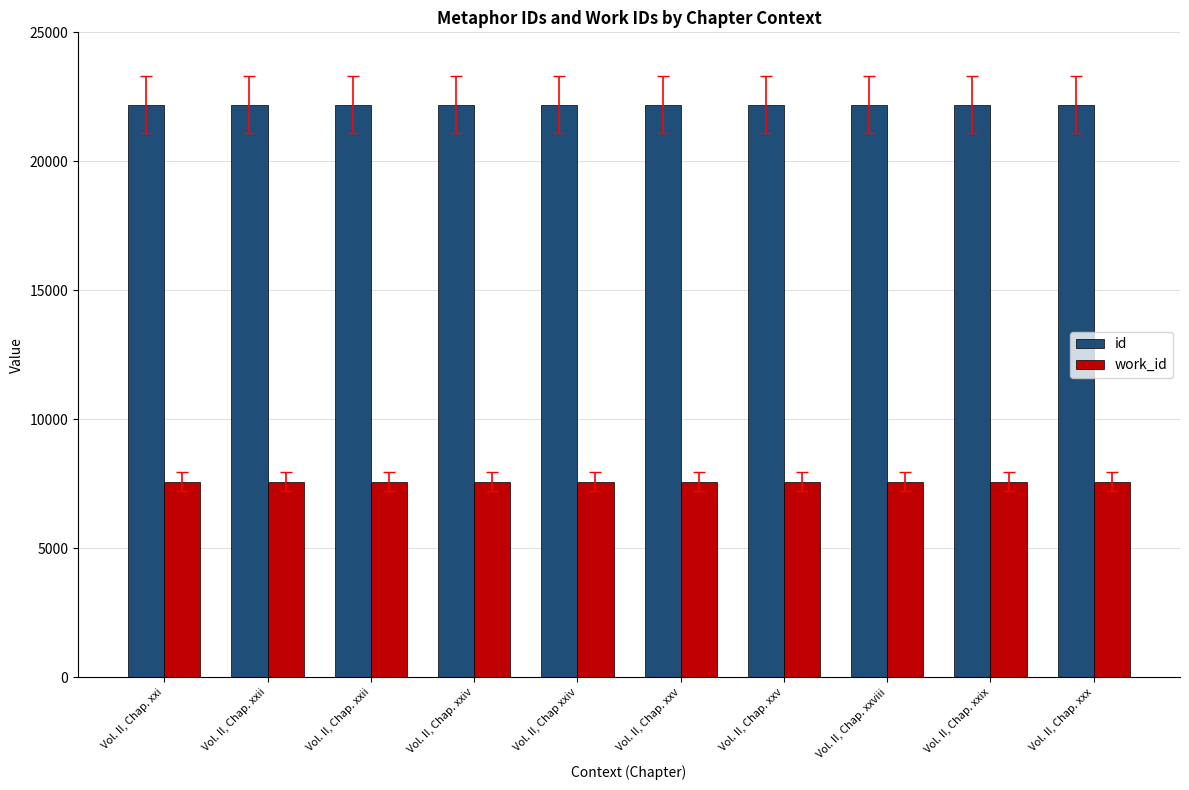

Rank the series by their average value, from highest to lowest.

id, work_id